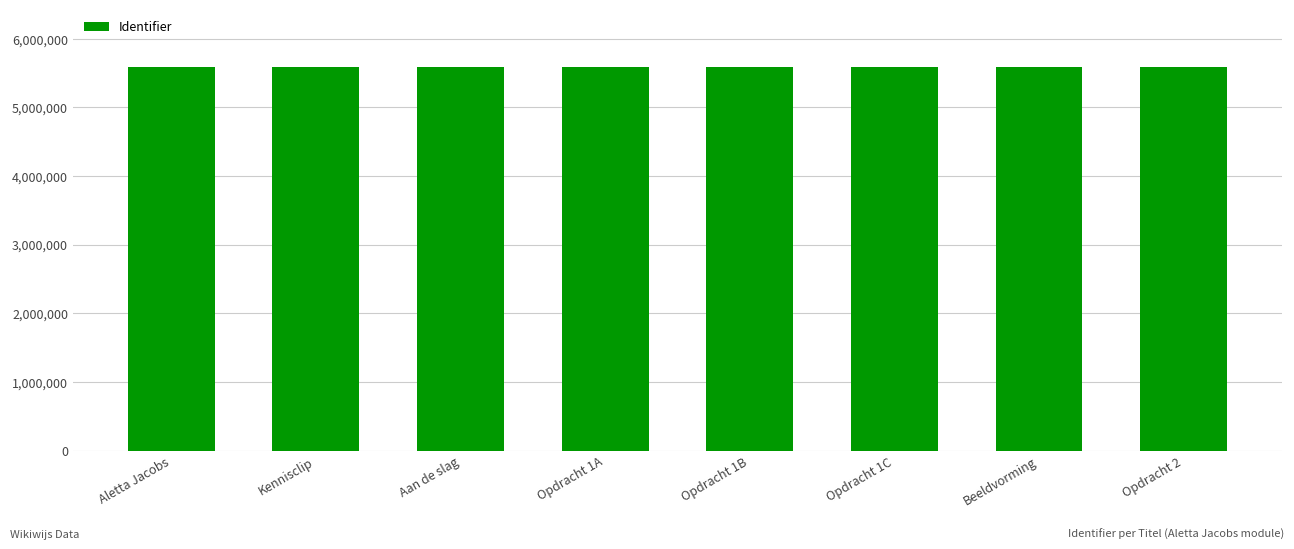

True or false: the data shows 5586551 at Opdracht 1B.

True